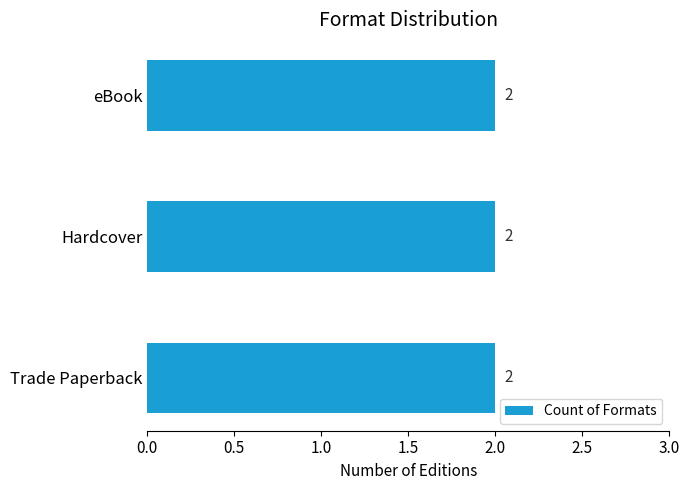

Does the chart contain any negative values?

No